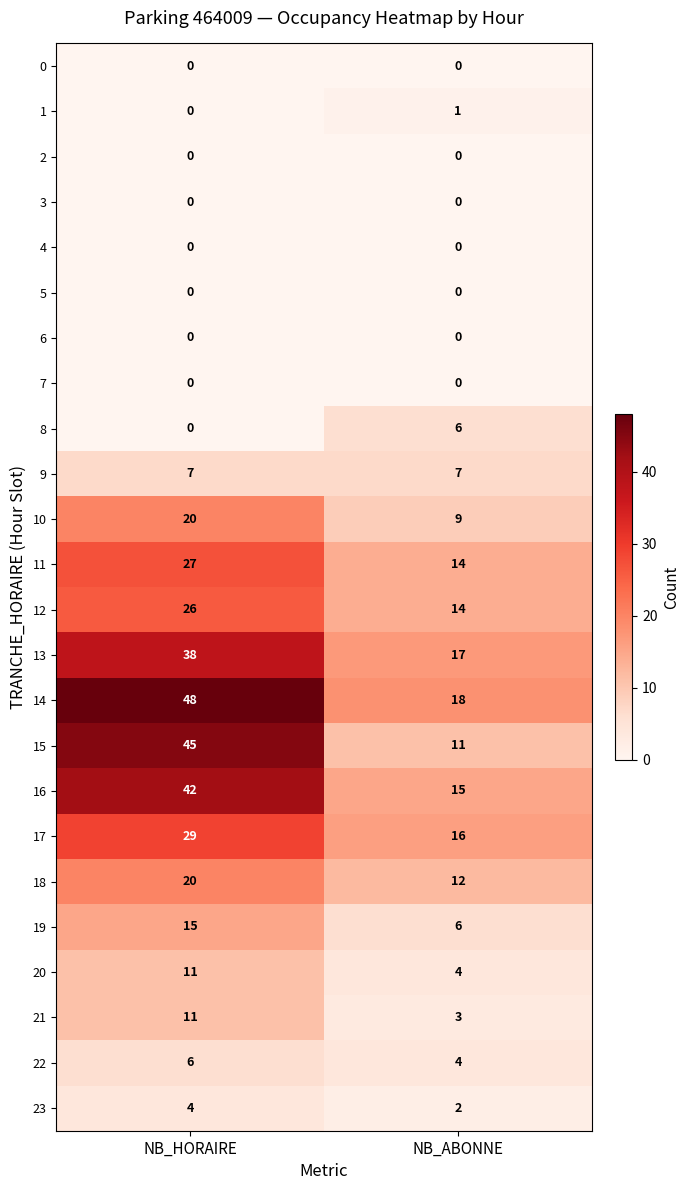

The value of 18 at NB_HORAIRE is 29. True or false?

False